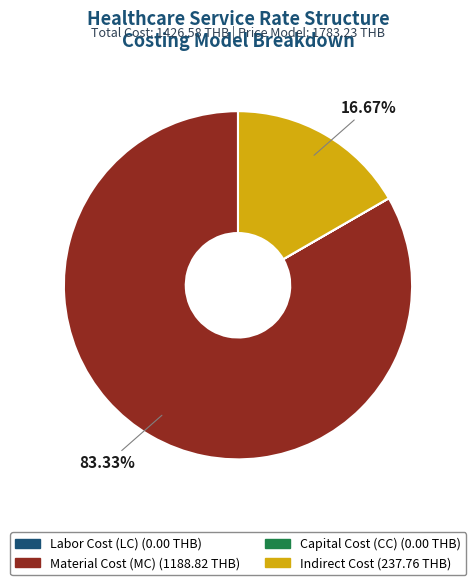

Is it true that Material Cost (MC) is 83% of the pie?

True